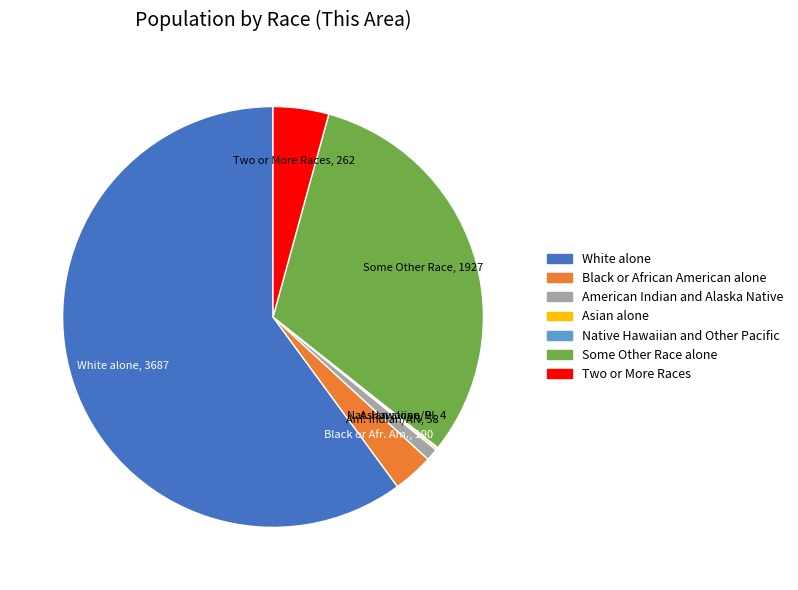

Which slice is the largest?

White alone